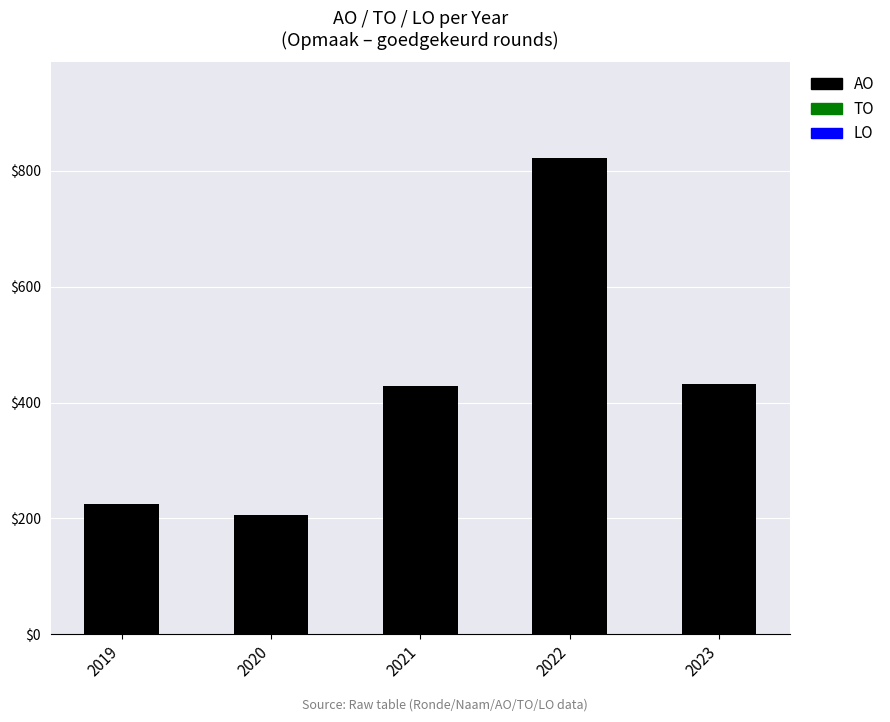

Approximately how many times larger is the value at 2020 compared to 2019?

0.9